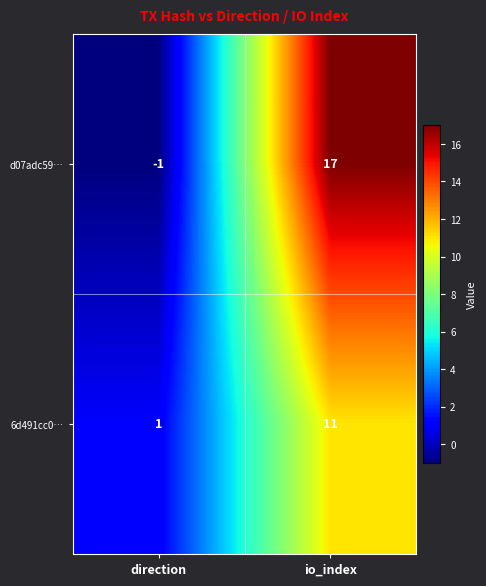

Reading left to right, what are all the values shown in this chart?

d07adc59…: direction=-1	io_index=17
6d491cc0…: direction=1	io_index=11